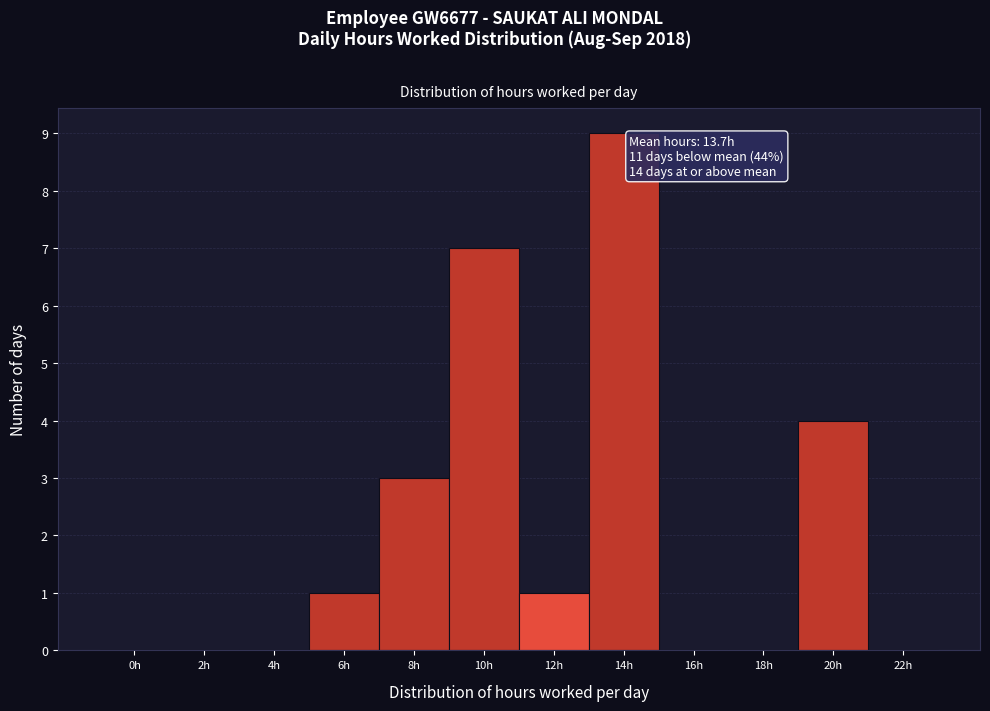

Reading left to right, transcribe all the data shown in this chart.

0h=0	2h=0	4h=0	6h=1	8h=3	10h=7	12h=1	14h=9	16h=0	18h=0	20h=4	22h=0